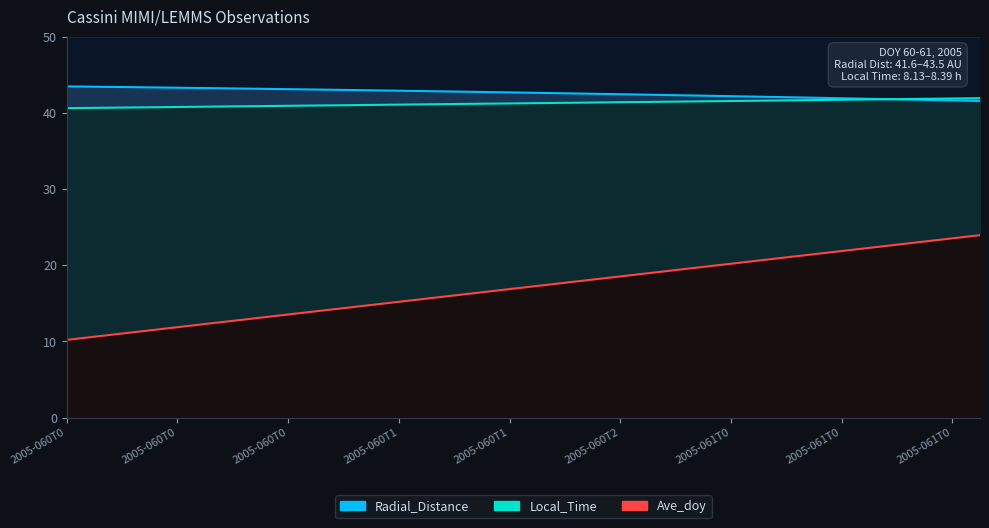

Rank the categories by Ave_doy value from lowest to highest.

2005-060T00:30, 2005-060T01:30, 2005-060T02:30, 2005-060T03:30, 2005-060T04:30, 2005-060T05:30, 2005-060T06:30, 2005-060T07:30, 2005-060T08:30, 2005-060T09:30, 2005-060T10:30, 2005-060T11:30, 2005-060T12:30, 2005-060T13:30, 2005-060T14:30, 2005-060T15:30, 2005-060T16:30, 2005-060T17:30, 2005-060T18:30, 2005-060T19:30, 2005-060T20:30, 2005-060T21:30, 2005-060T22:30, 2005-060T23:30, 2005-061T00:30, 2005-061T01:30, 2005-061T02:30, 2005-061T03:30, 2005-061T04:30, 2005-061T05:30, 2005-061T06:30, 2005-061T07:30, 2005-061T08:30, 2005-061T09:30